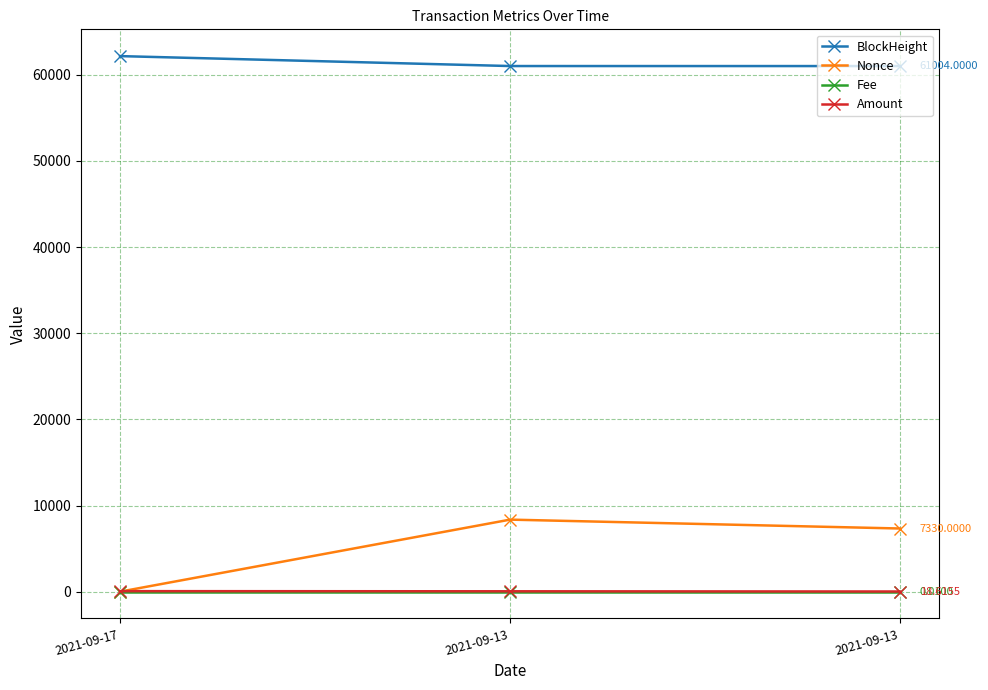

What are all the series names shown in the legend?

BlockHeight, Nonce, Fee, Amount